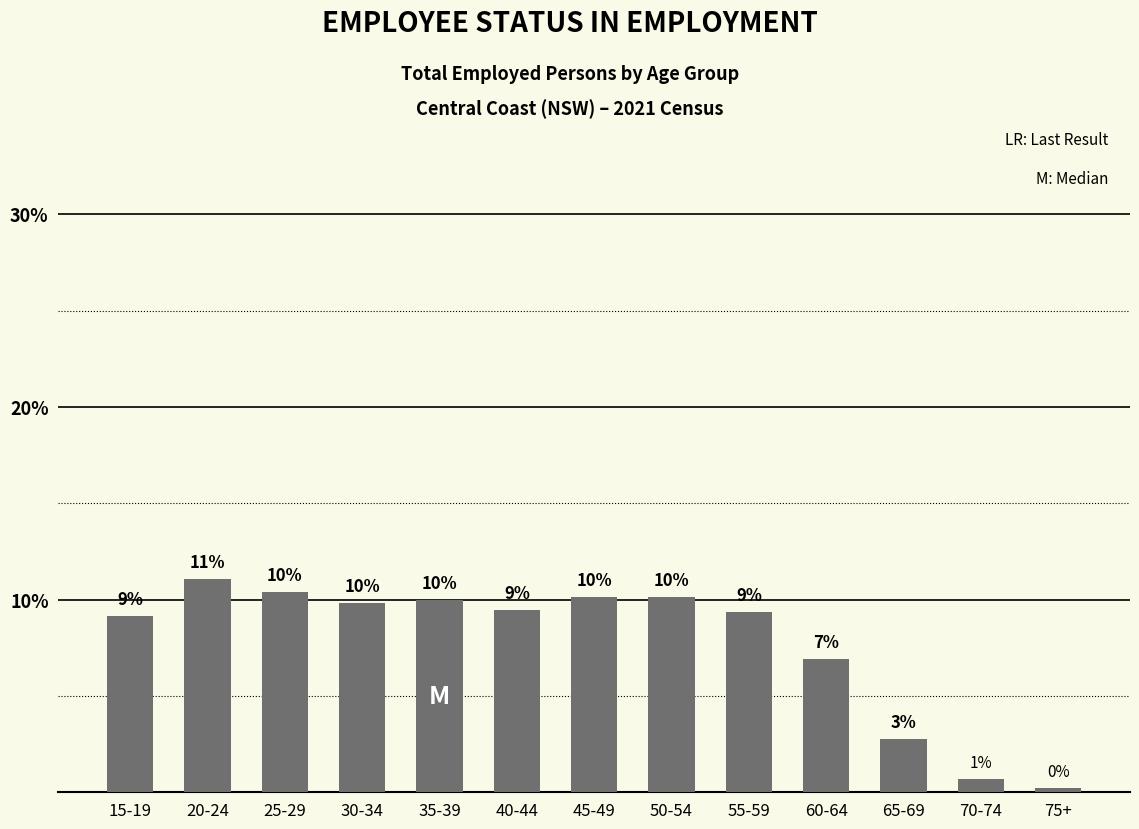

What is the maximum value shown in the chart?

11.1